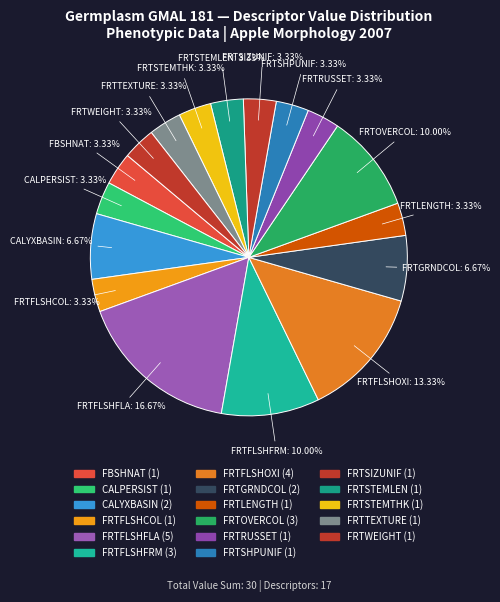

How many slices are in this pie chart?

17